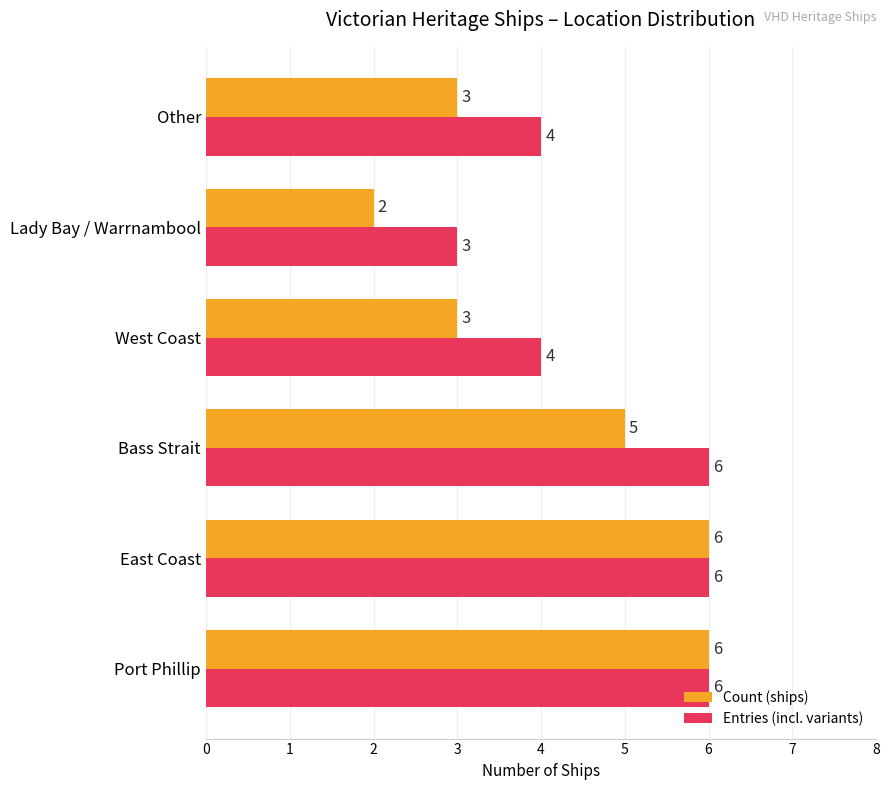

Which series has the widest spread of values?

Count (ships)